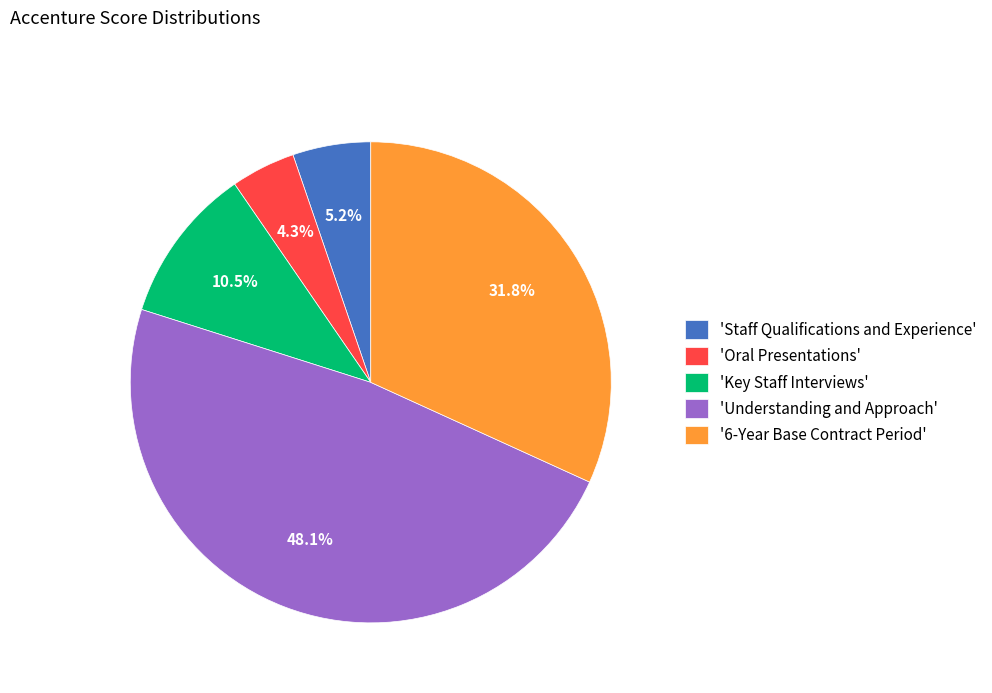

Is the sum of 'Understanding and Approach' and '6-Year Base Contract Period' greater than half?

Yes